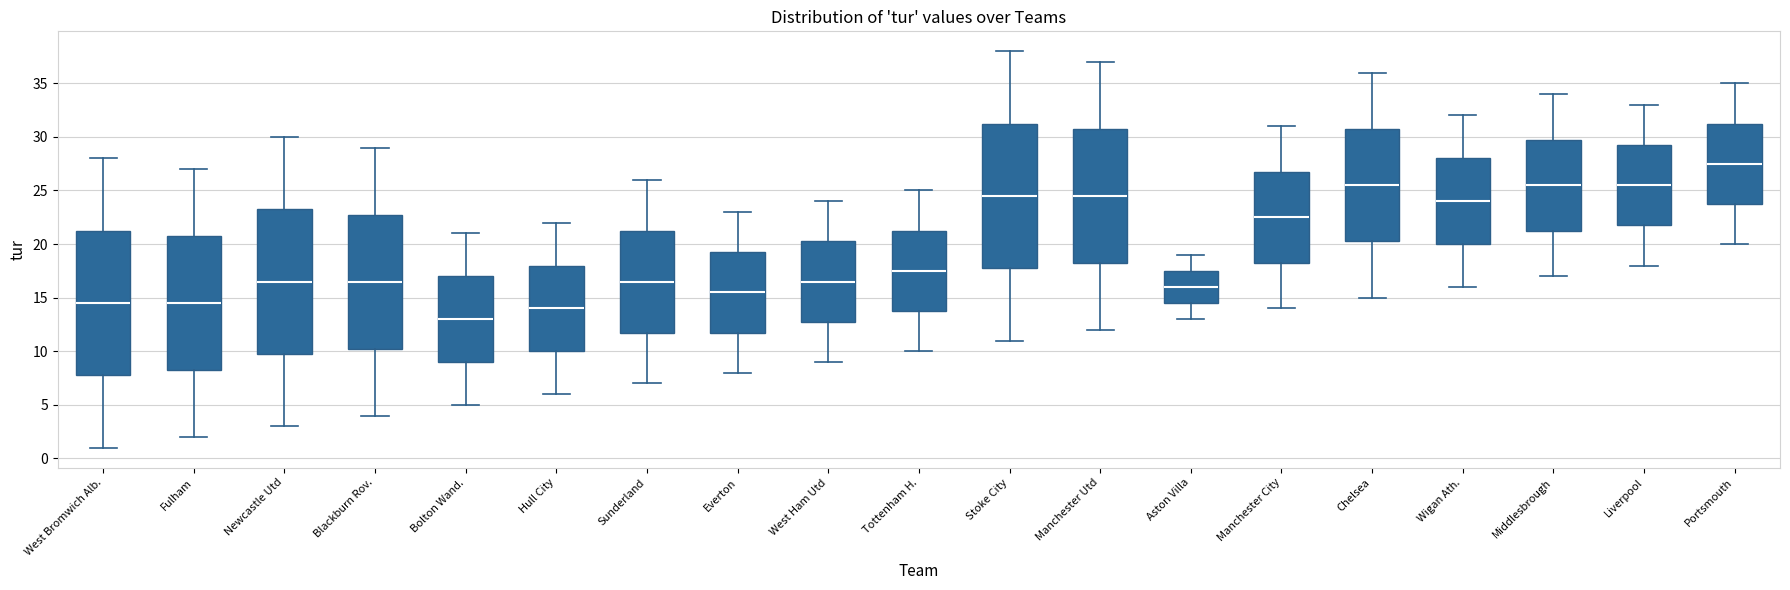

Where does the upper whisker of the box for Portsmouth end on the y-axis? The values are not printed on the chart, so give them approximately, as read against the axis.

35.0